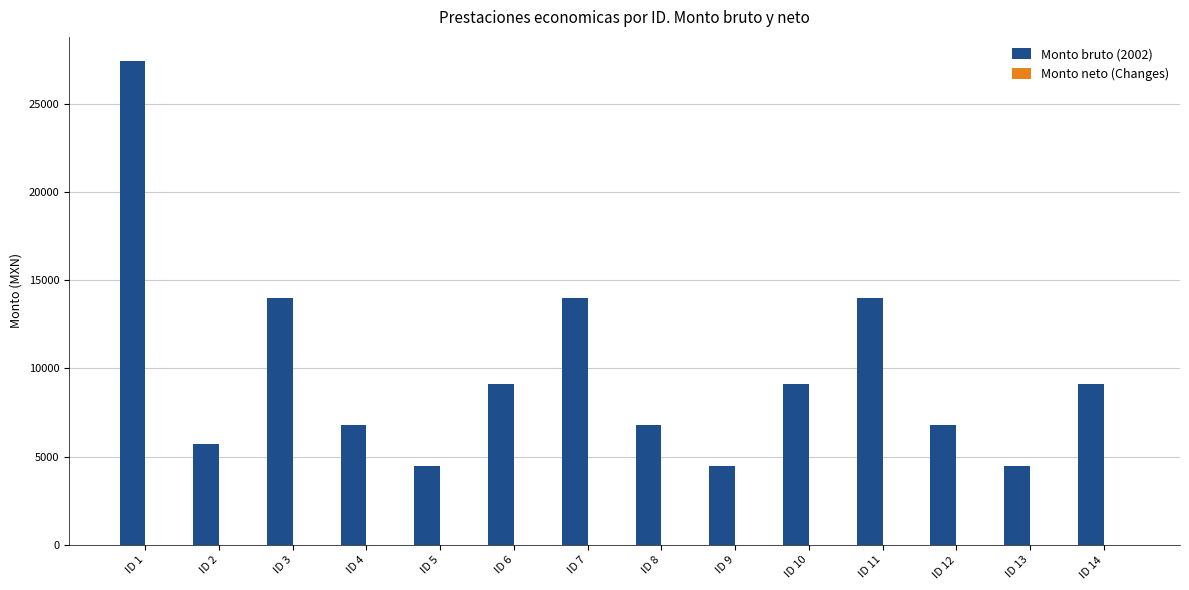

Reading left to right, extract all data points from this chart.

ID 1=27404.5	ID 2=5741.5	ID 3=14015.5	ID 4=6778.0	ID 5=4496.0	ID 6=9143.5	ID 7=14015.5	ID 8=6778.0	ID 9=4496.0	ID 10=9143.5	ID 11=14015.5	ID 12=6778.0	ID 13=4496.0	ID 14=9143.5